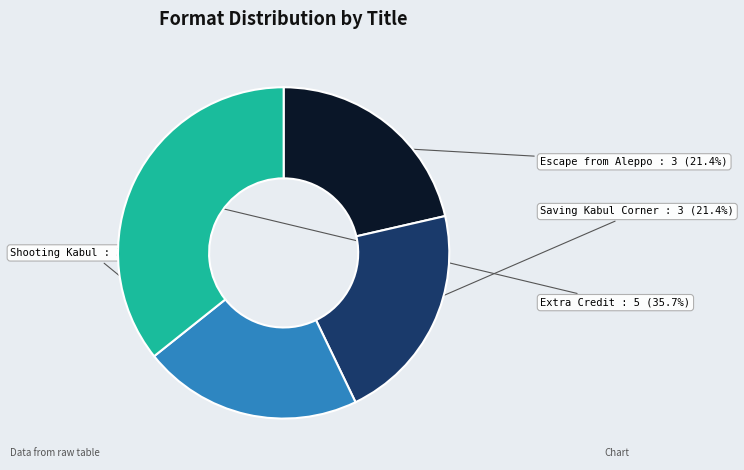

To the nearest percent, what is the difference between the largest and smallest slice percentages?

14%